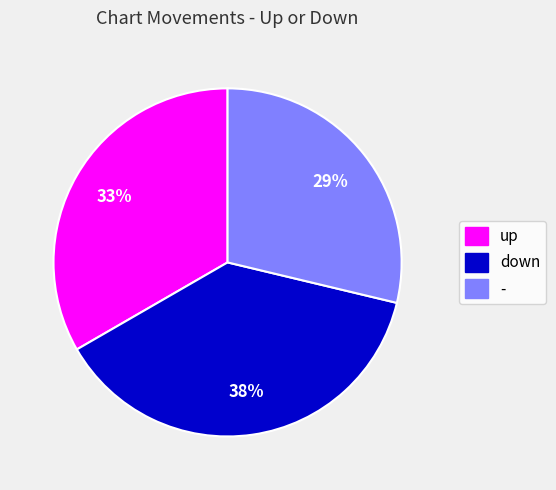

To the nearest percent, what portion does down represent?

38%